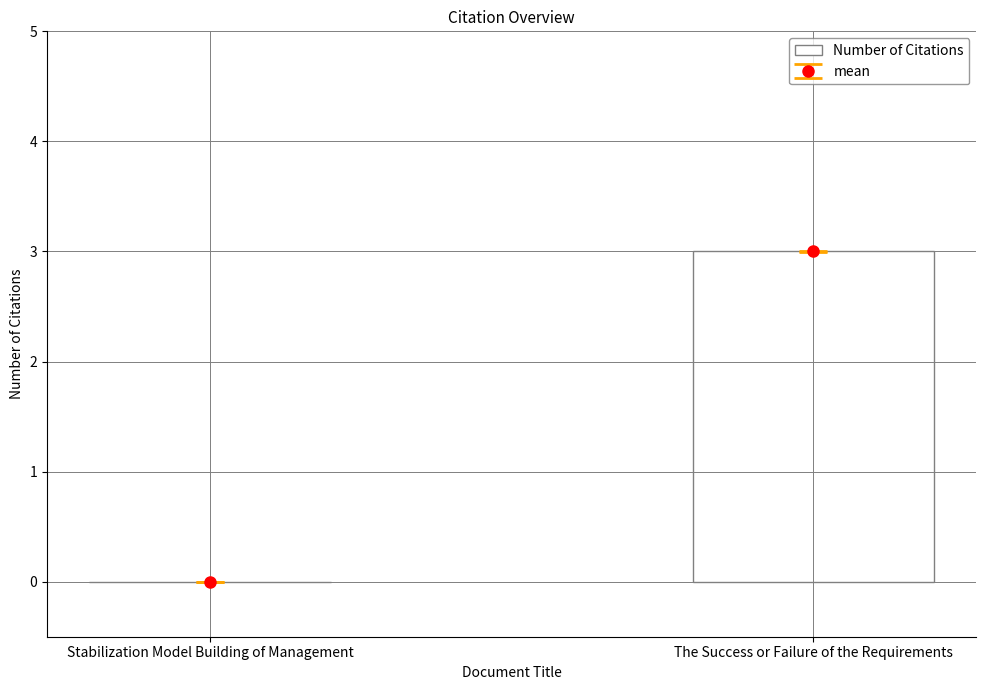

True or false: the data shows 0 at Stabilization Model Building of Management.

True